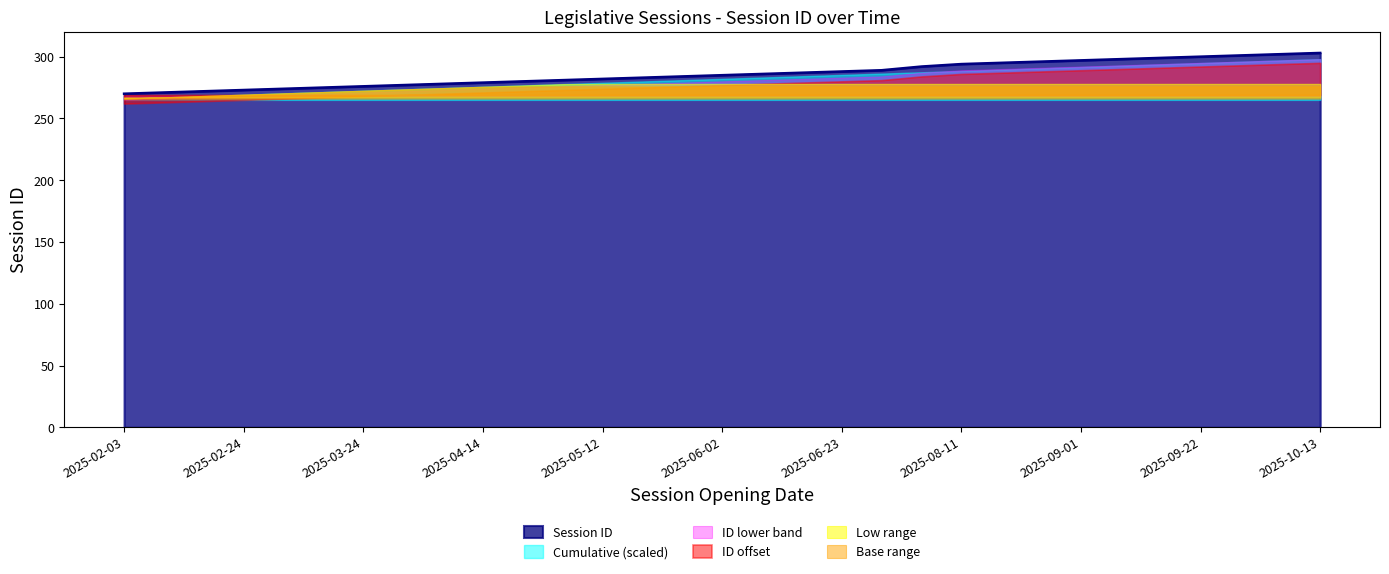

True or false: the data has more than 2 interior local peaks.

False